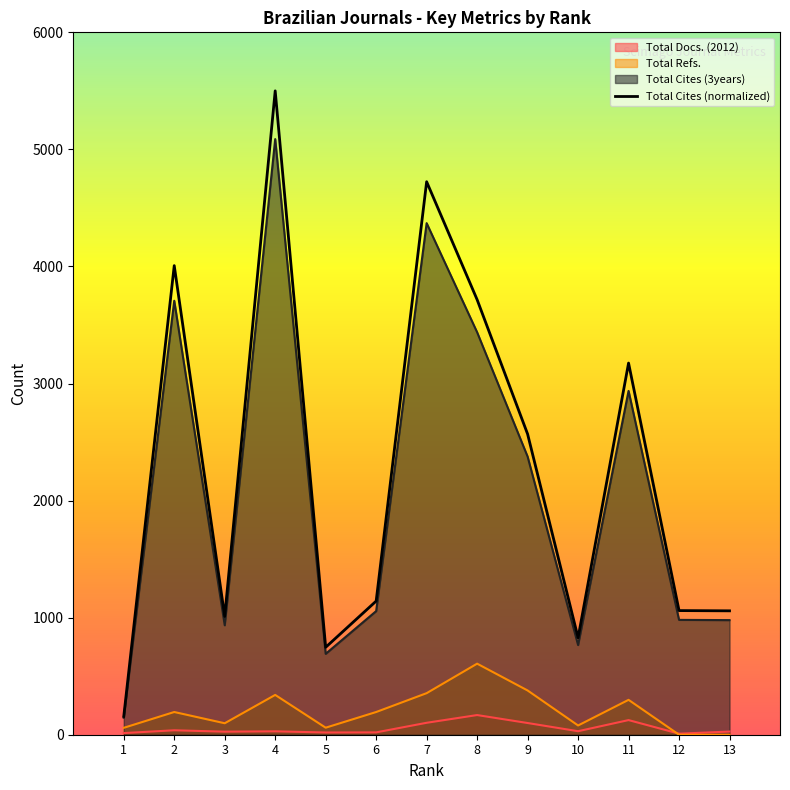

What is the sum of all values?

29693.3